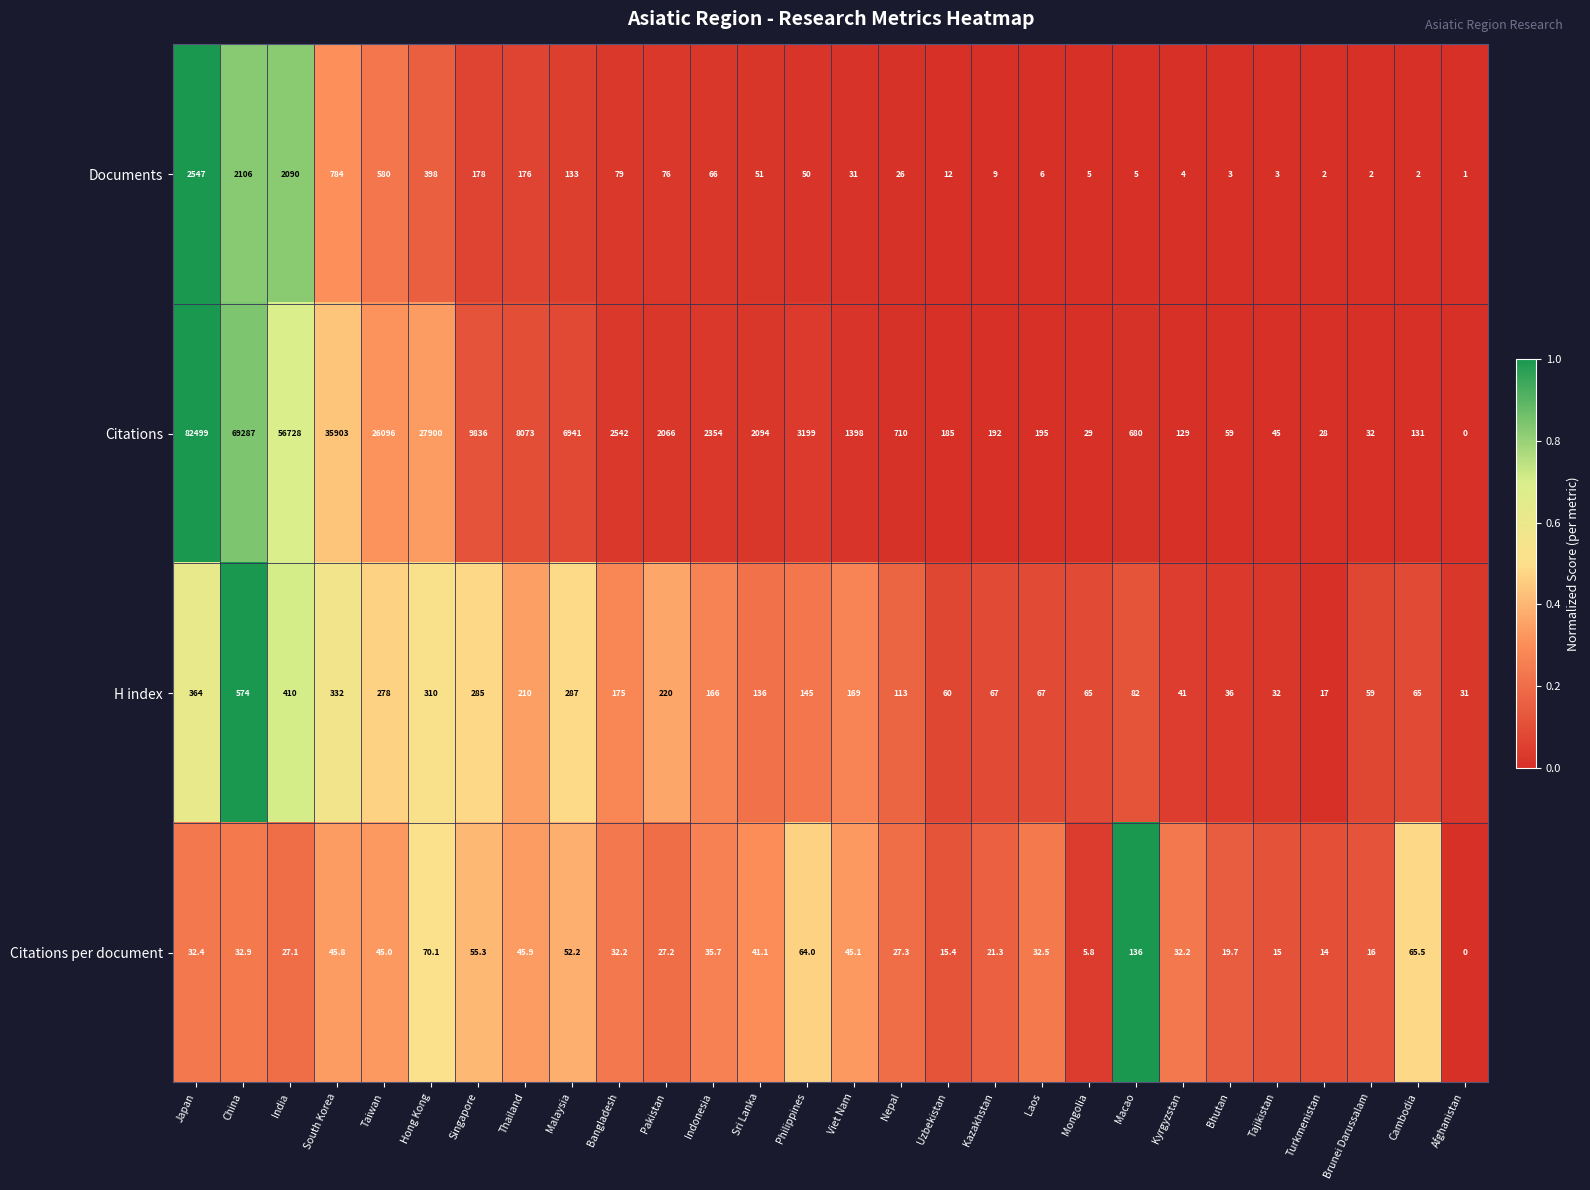

At which category is the sum across all series the highest?

Japan